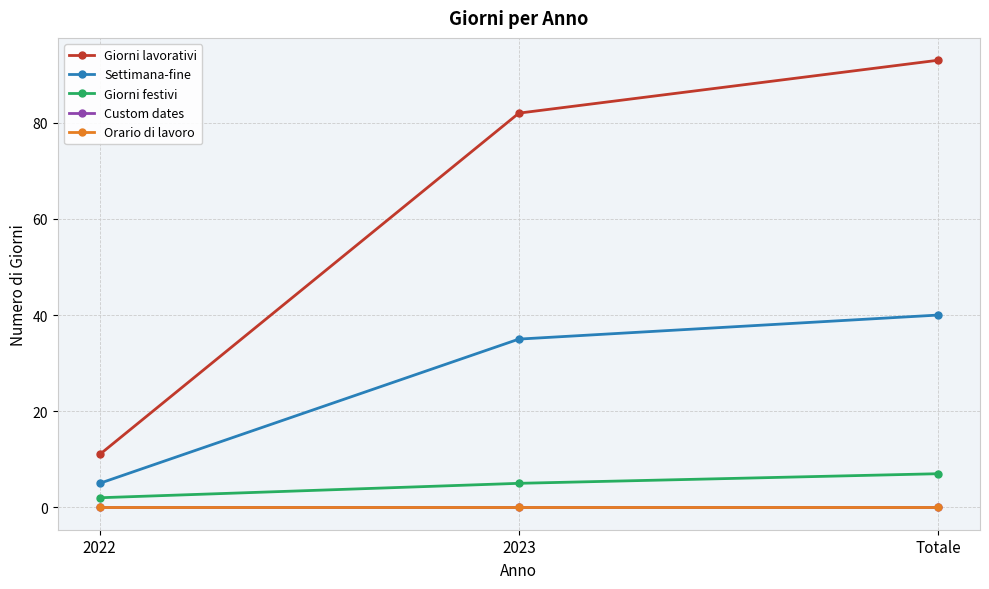

At which category is the sum across all series the highest?

Totale